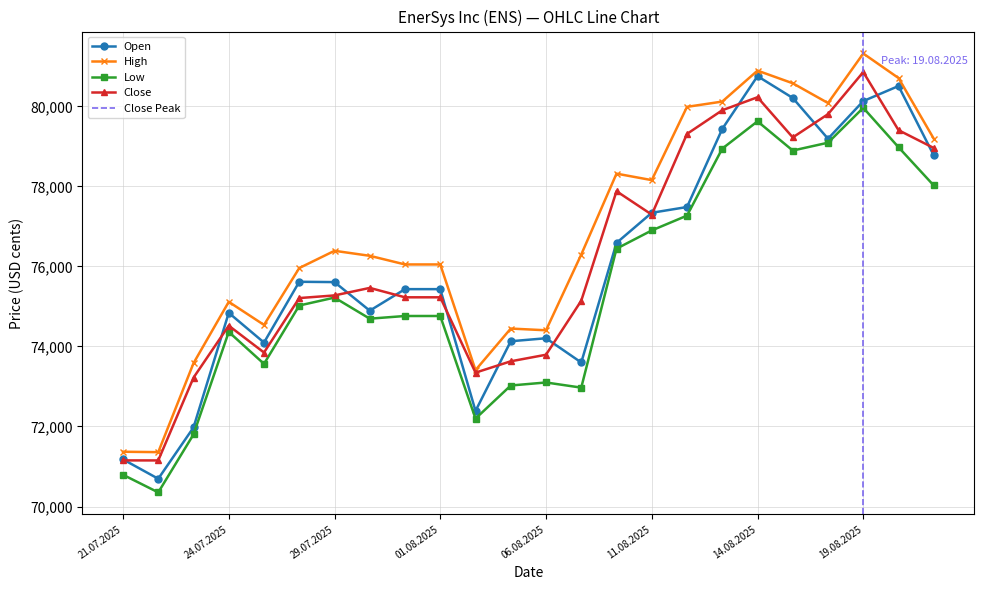

Between 25.07.2025 and 31.07.2025, which series saw the biggest shift?

High